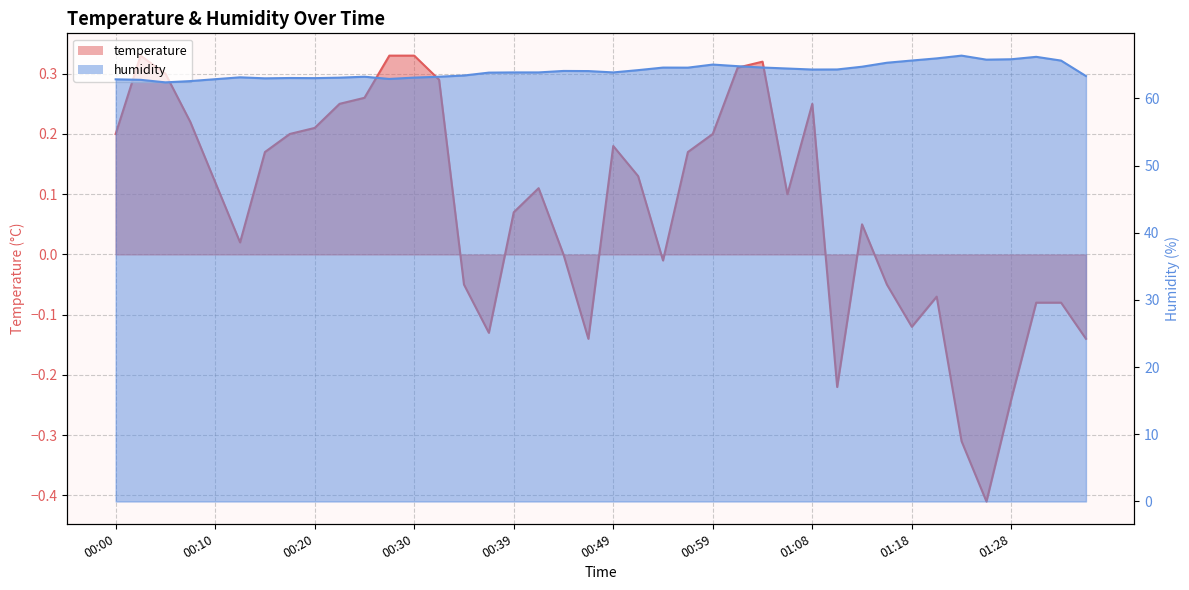

Reading left to right, transcribe all the data shown in this chart.

temperature: 0.2	0.3	0.3	0.2	0.1	0.0	0.2	0.2	0.2	0.2	0.3	0.3	0.3	0.3	-0.1	-0.1	0.1	0.1	0.0	-0.1	0.2	0.1	-0.0	0.2	0.2	0.3	0.3	0.1	0.2	-0.2	0.1	-0.1	-0.1	-0.1	-0.3	-0.4	-0.2	-0.1	-0.1	-0.1
humidity: 62.9	62.8	62.4	62.6	62.9	63.1	63.0	63.0	63.0	63.1	63.2	62.9	63.1	63.2	63.4	63.9	63.9	63.9	64.1	64.1	63.9	64.2	64.6	64.6	65.0	64.8	64.6	64.5	64.3	64.3	64.7	65.3	65.7	66.0	66.4	65.8	65.8	66.2	65.6	63.3